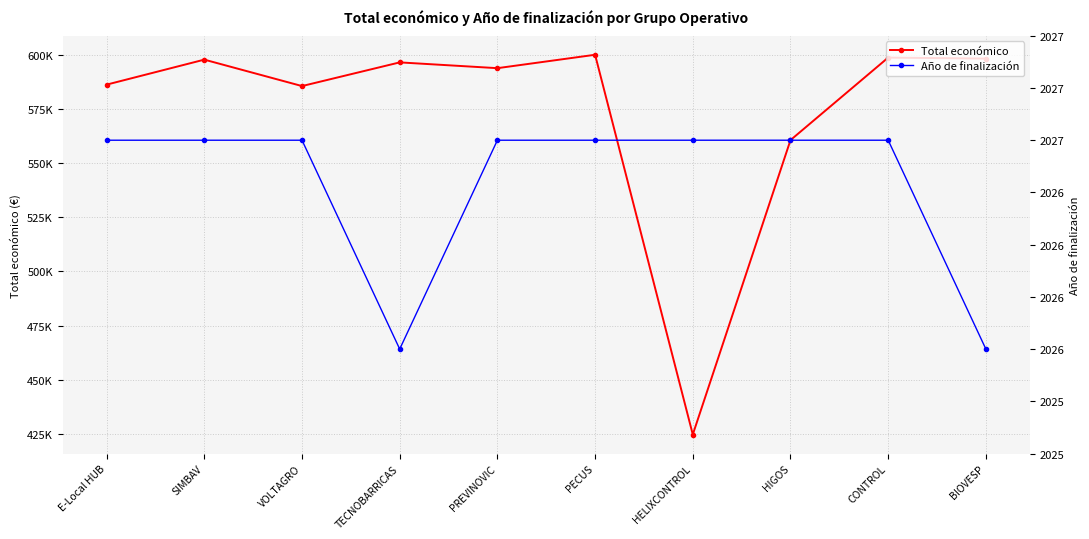

At which label does Total económico reach its peak?

PECUS